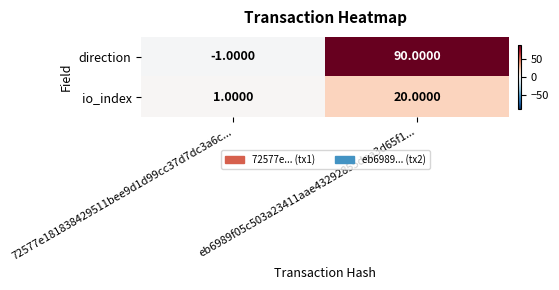

At eb6989f05c503a23411aae43292855dea3d65f1..., list the series in order from largest to smallest.

direction, io_index